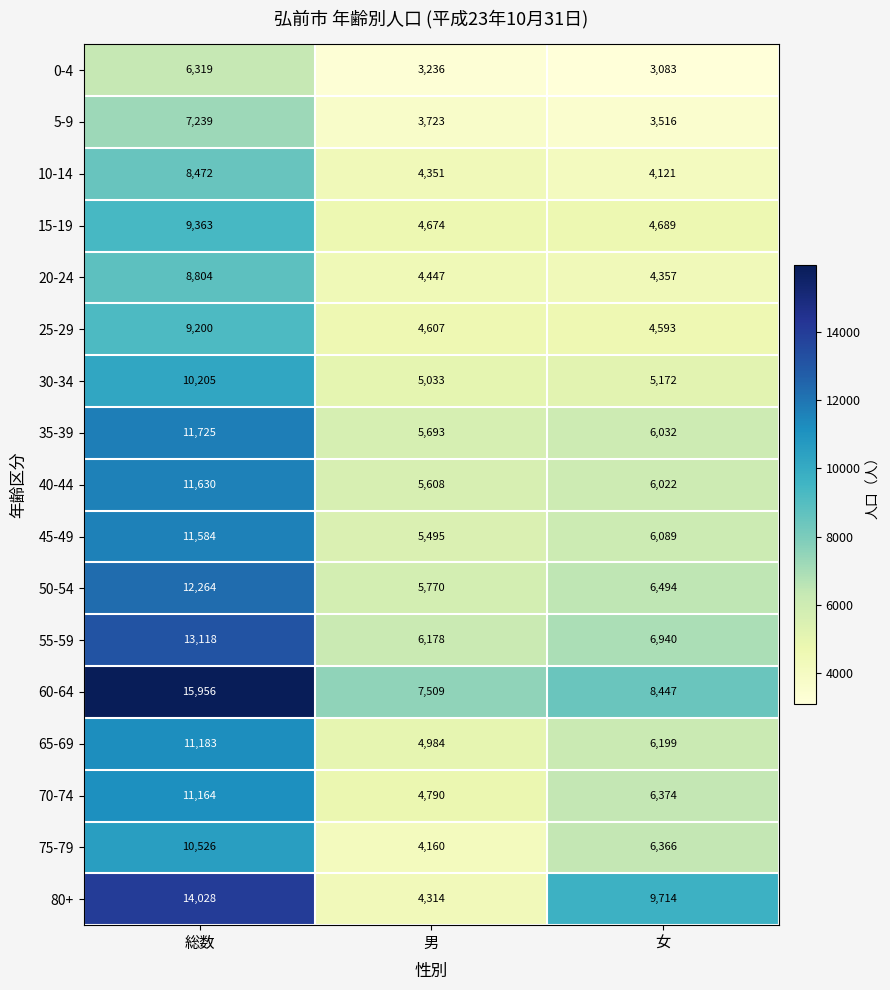

Between 総数 and 女, which series saw the biggest shift?

60-64